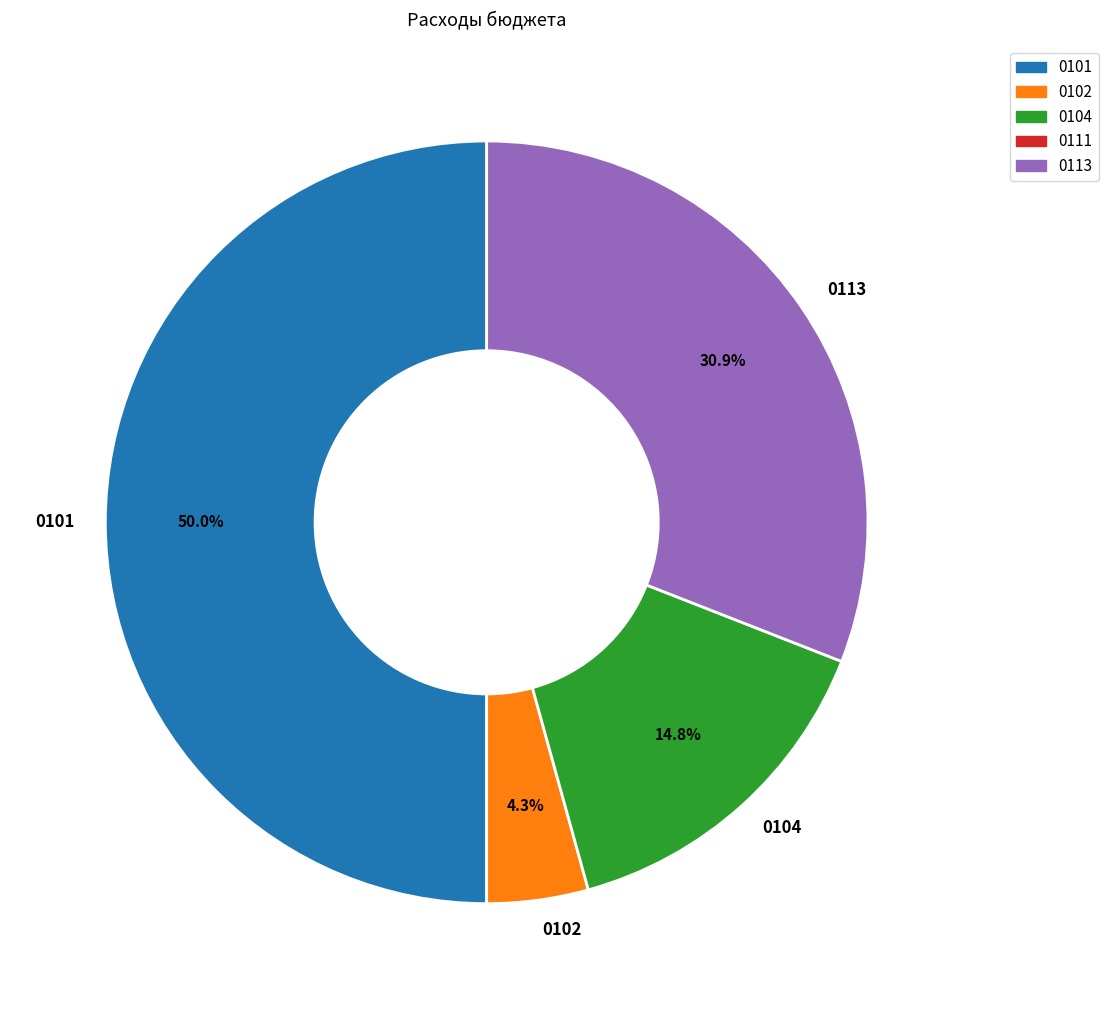

Does 0113 represent more than half of the total?

No